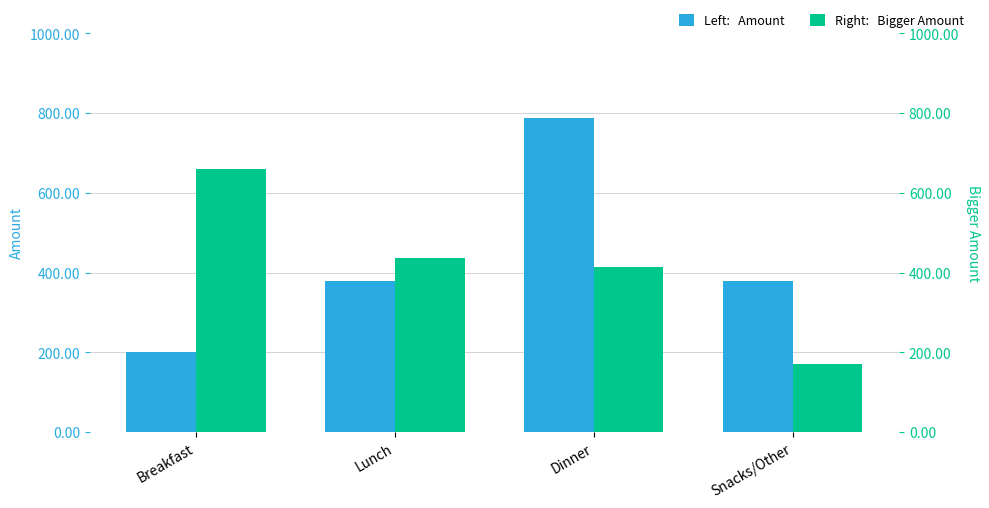

At which category is the sum across all series the highest?

Dinner